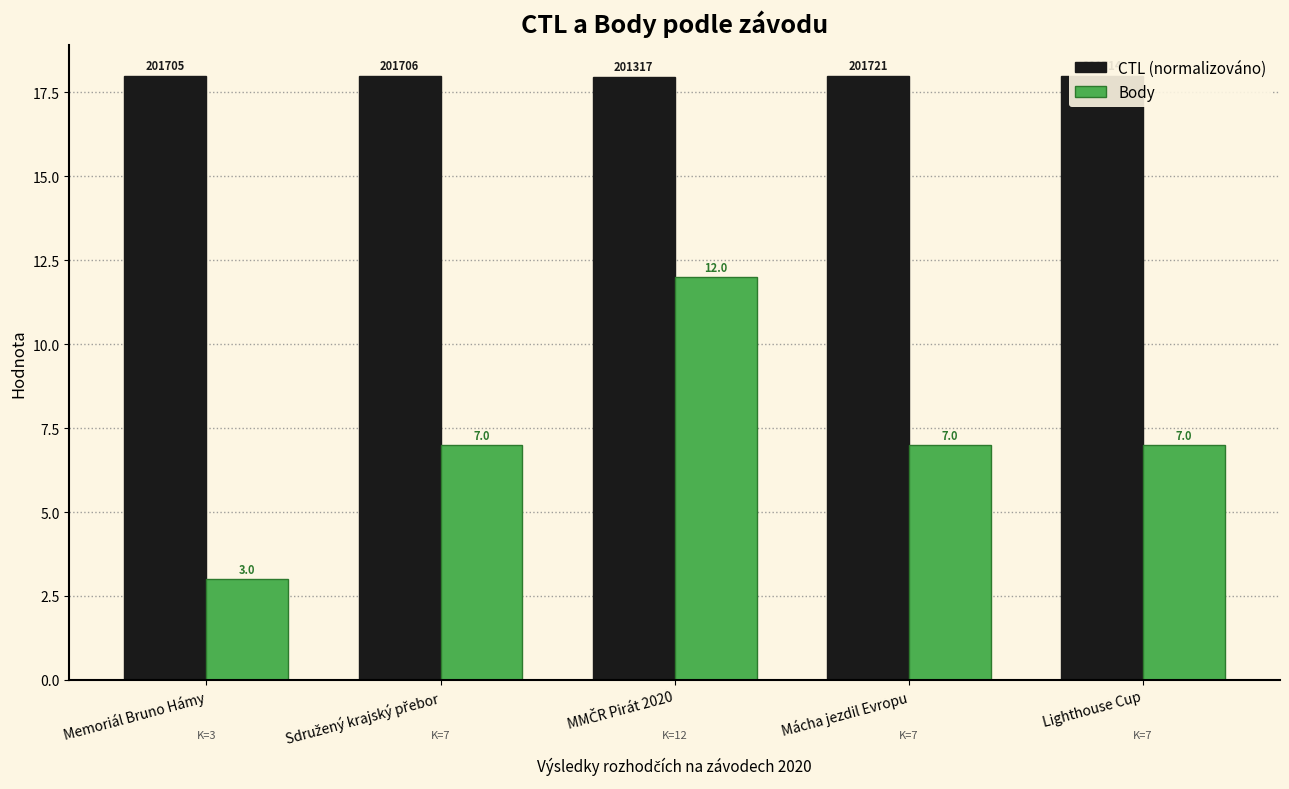

Which category has the lowest value in the Body series?

Memoriál Bruno Hámy